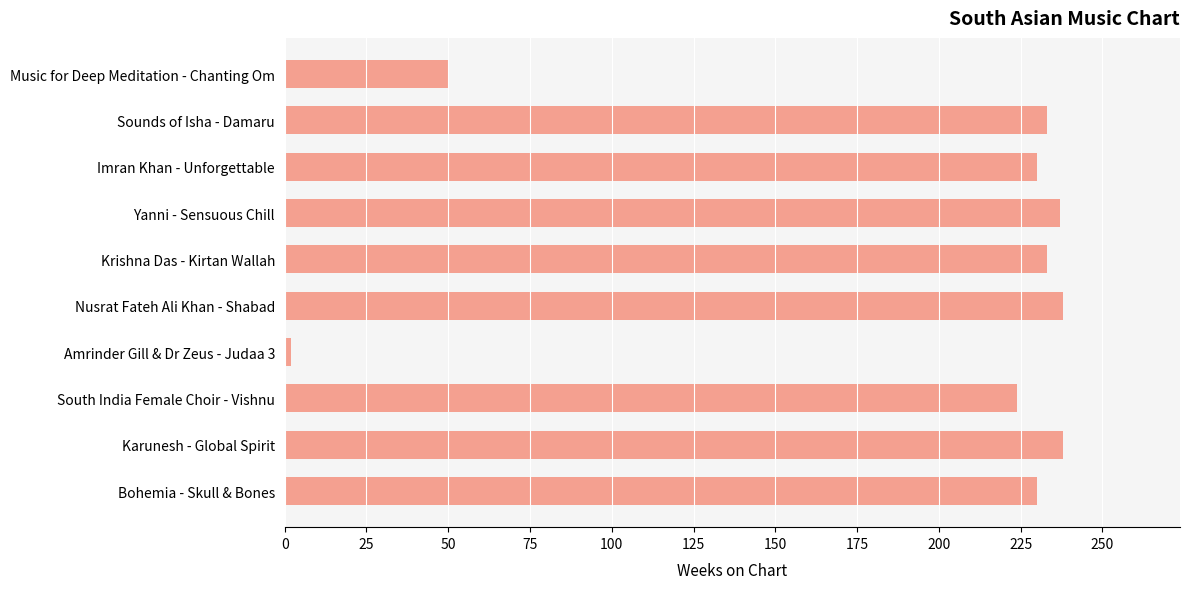

What is the value of the 5th bar from the top?

233